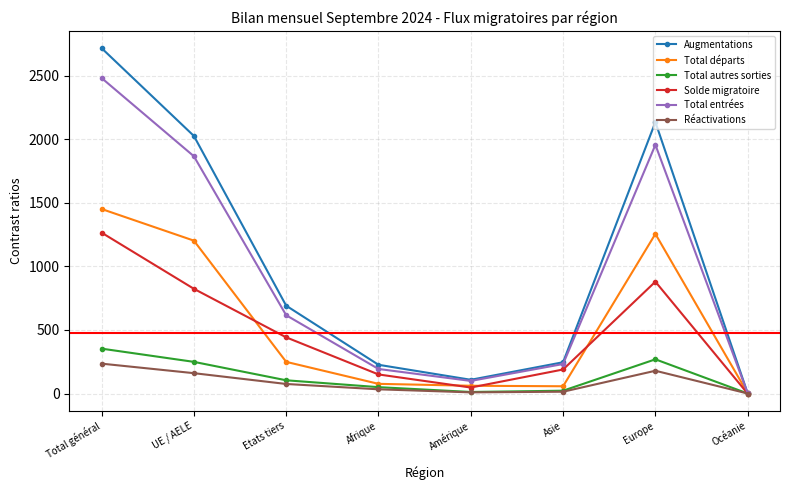

What is the difference between the second highest and second lowest values in the Total départs series?

1199